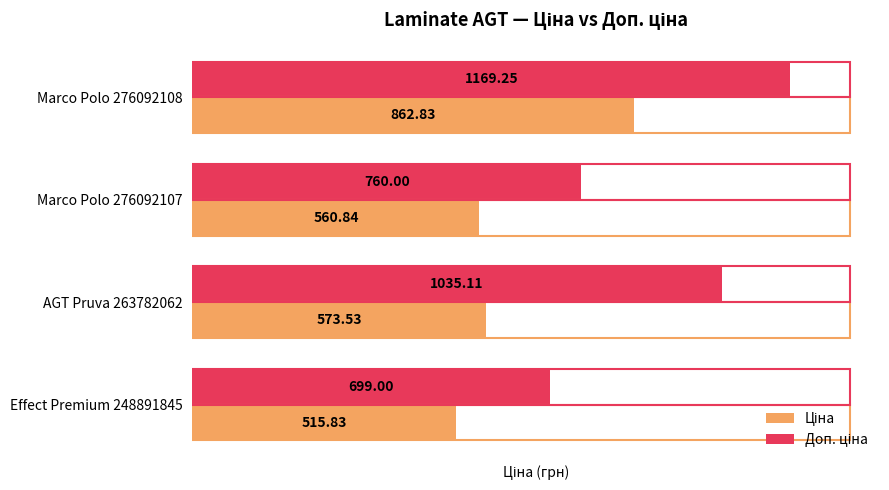

At how many categories does at least one series exceed 652?

4